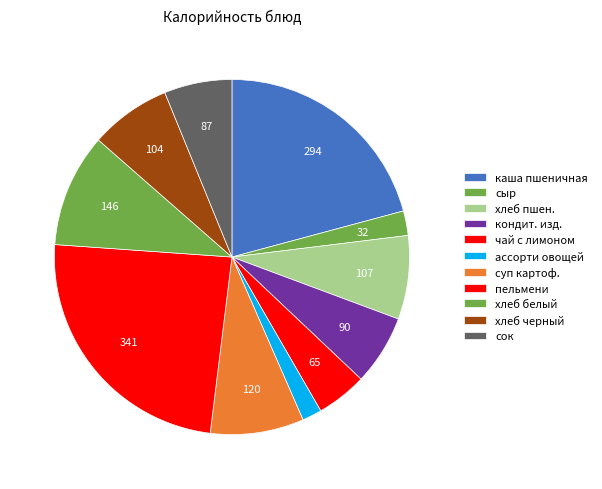

To the nearest percent, what is the average slice percentage?

9%